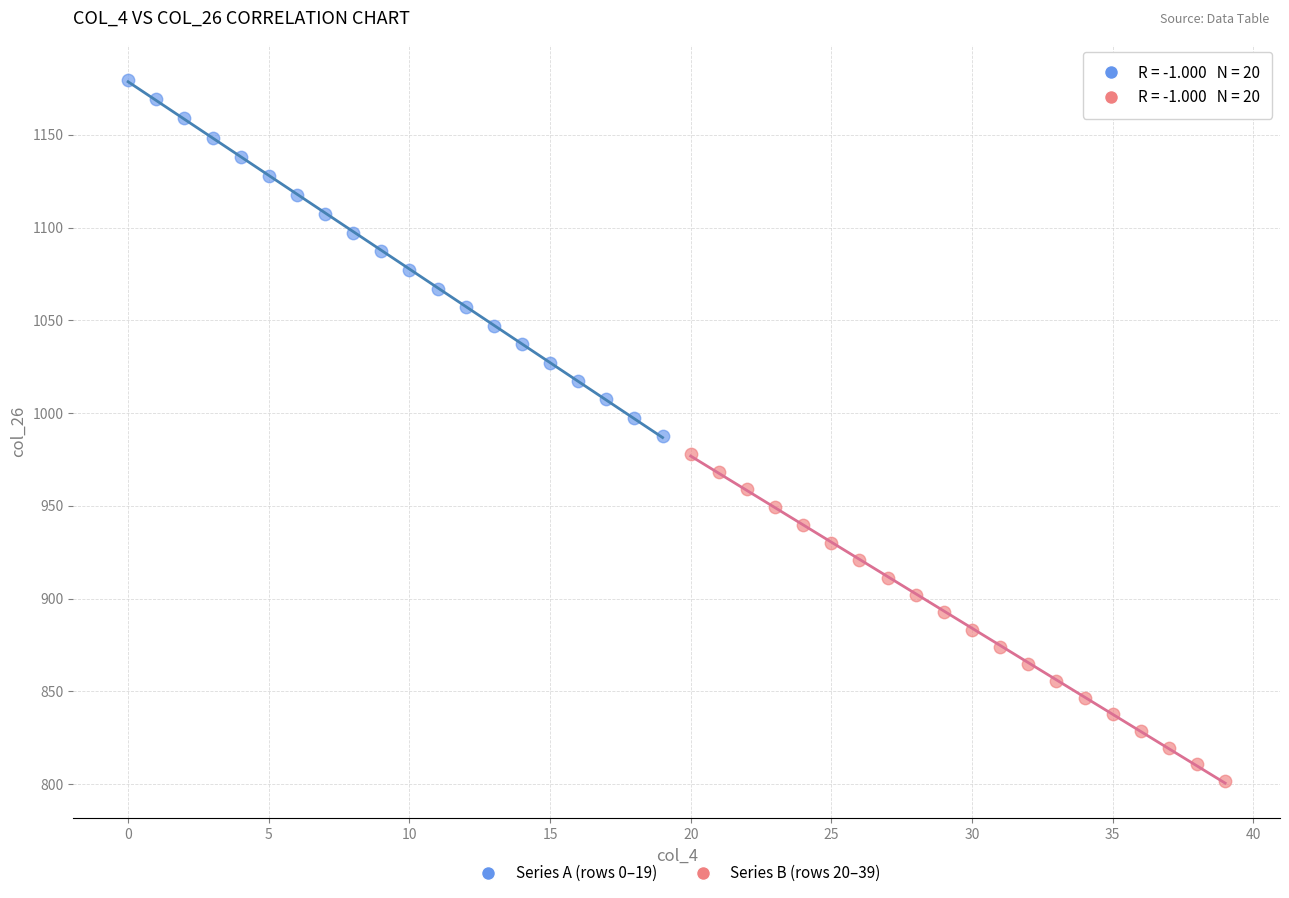

Which series reaches the minimum Y coordinate?

Series B (rows 20–39)